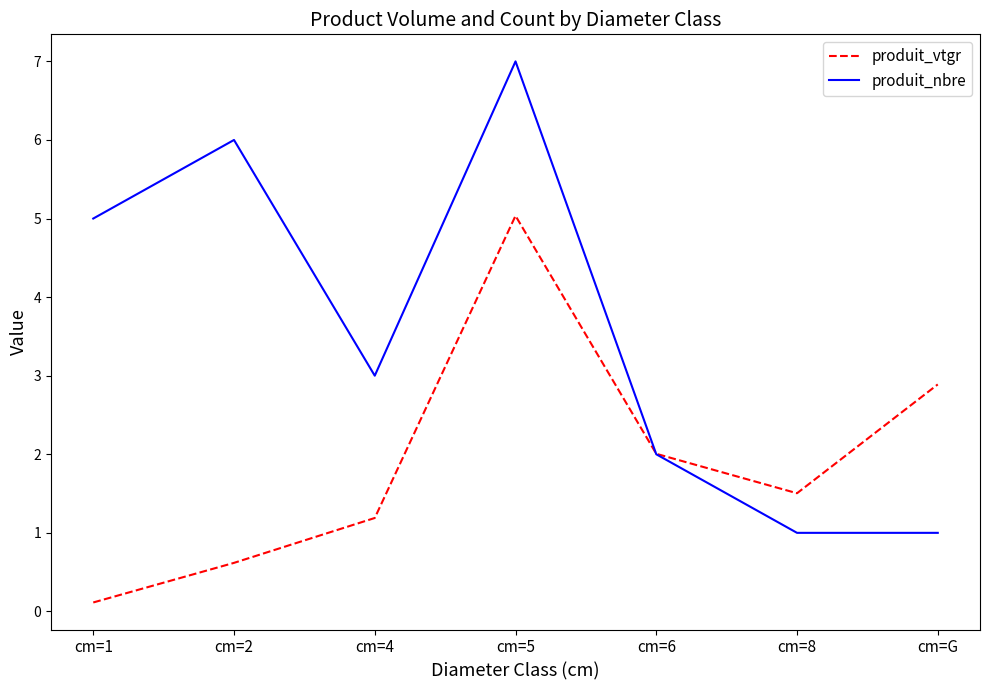

Which label corresponds to the largest value in the chart?

cm=5